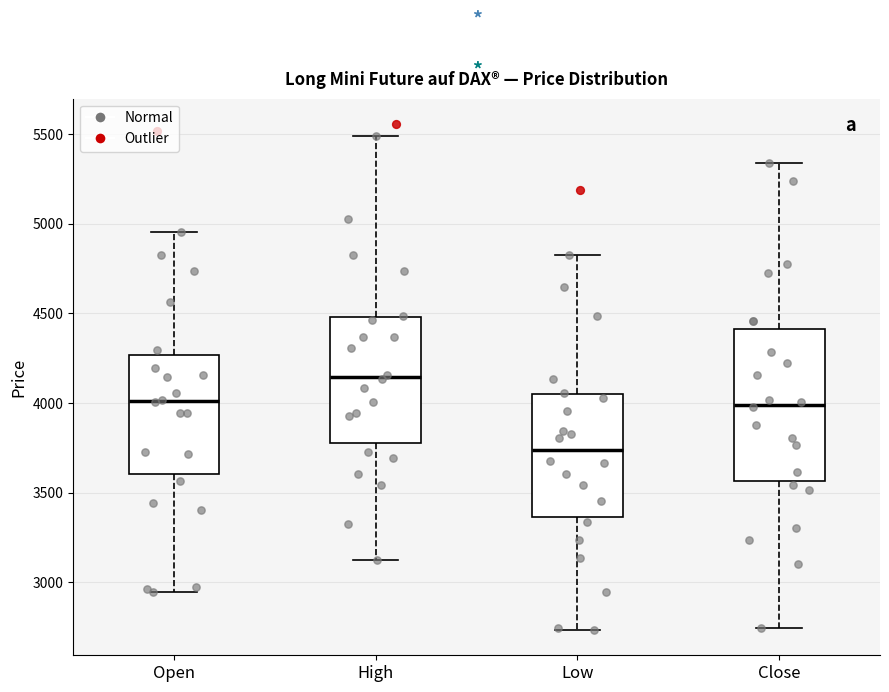

Reading left to right, read every box against the y-axis: the position of its median line, the range the box covers, and the ends of its whiskers. The values are not printed on the chart, so give them approximately, as read against the axis.

Open: median 4000, box 3600 to 4250, whiskers 2950 to 4950
High: median 4150, box 3800 to 4500, whiskers 3150 to 5500
Low: median 3750, box 3350 to 4050, whiskers 2750 to 4850
Close: median 4000, box 3550 to 4400, whiskers 2750 to 5350